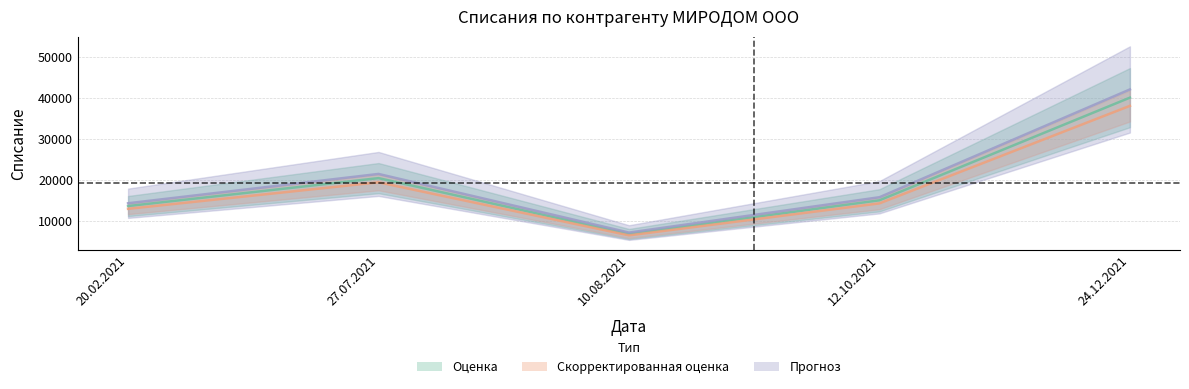

How many points are lower than both their immediate neighbors (excluding endpoints)?

1